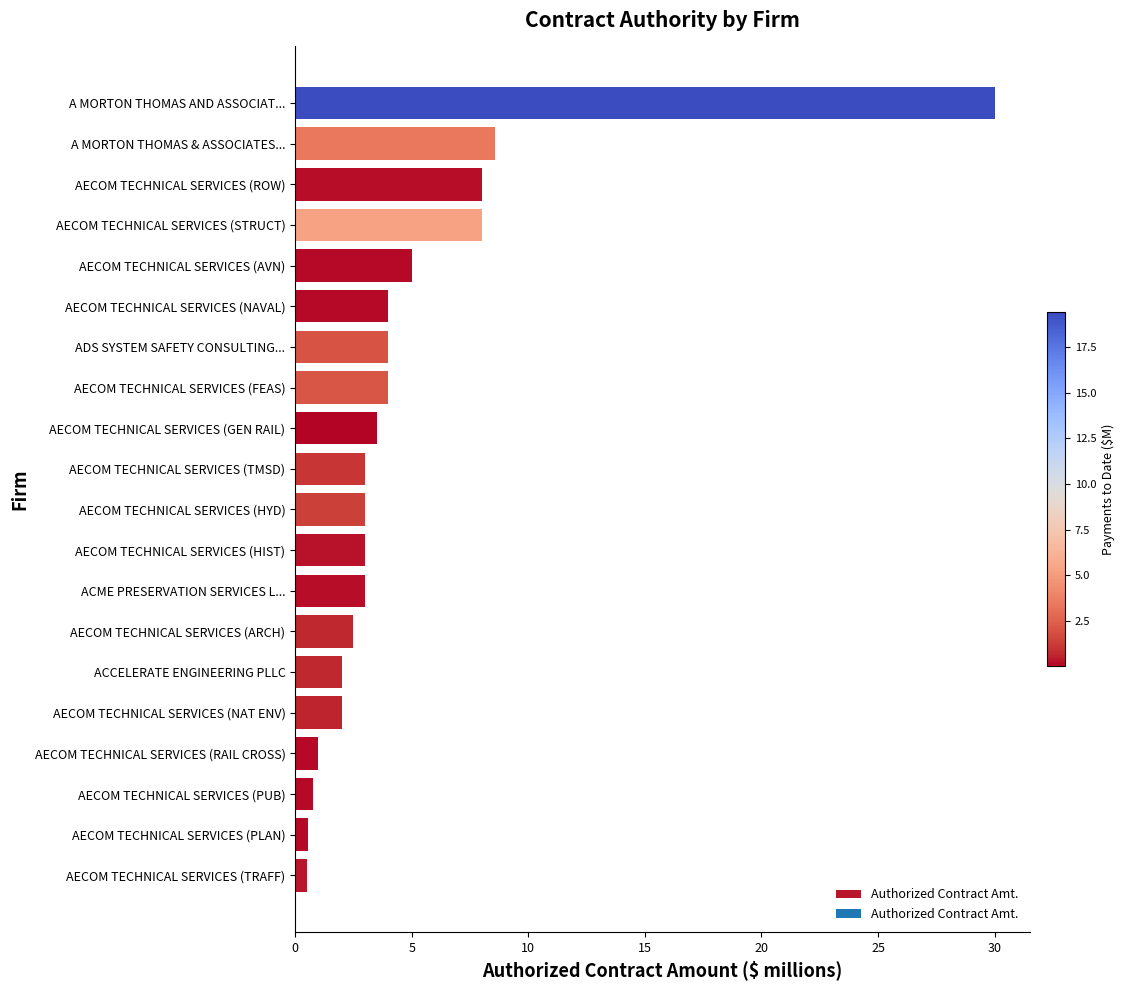

What value does the data have at AECOM TECHNICAL SERVICES (RAIL CROSS)?

1.0